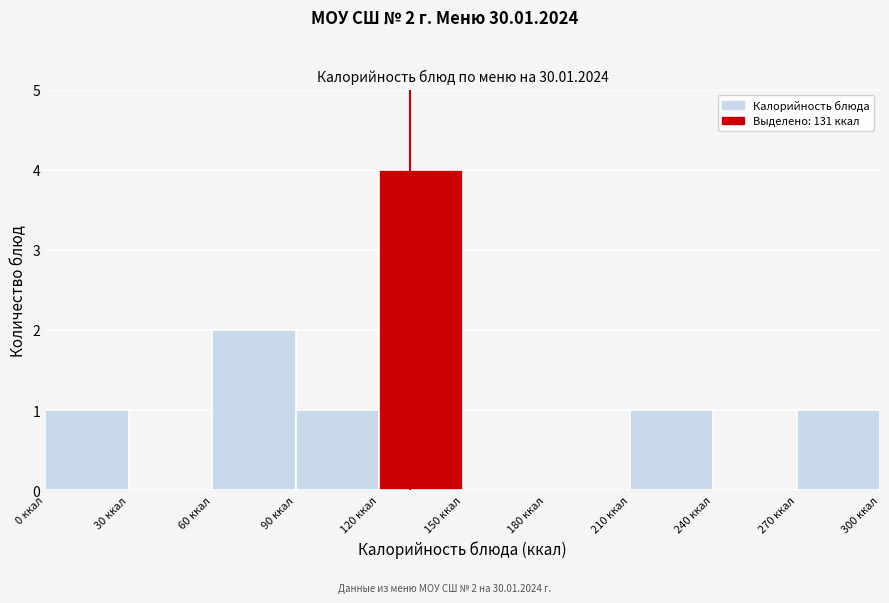

Which range on the x-axis has the tallest bar?

120 to 150